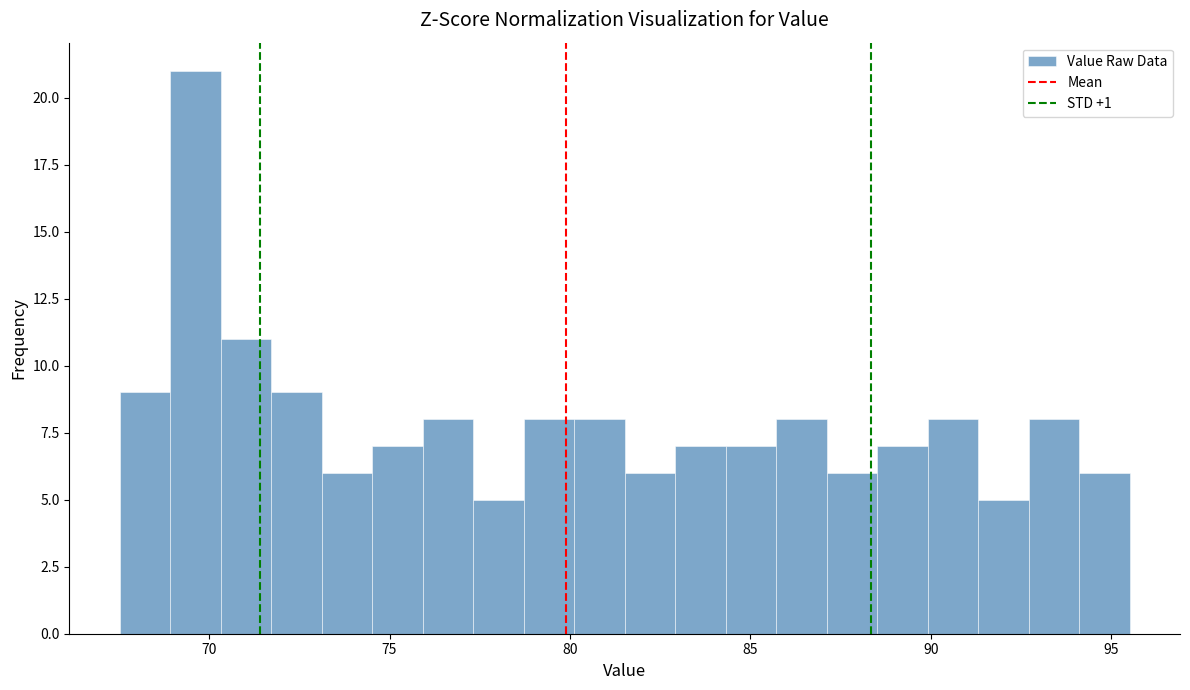

Read against the x-axis, roughly where is the centre of the tallest bar?

69.5